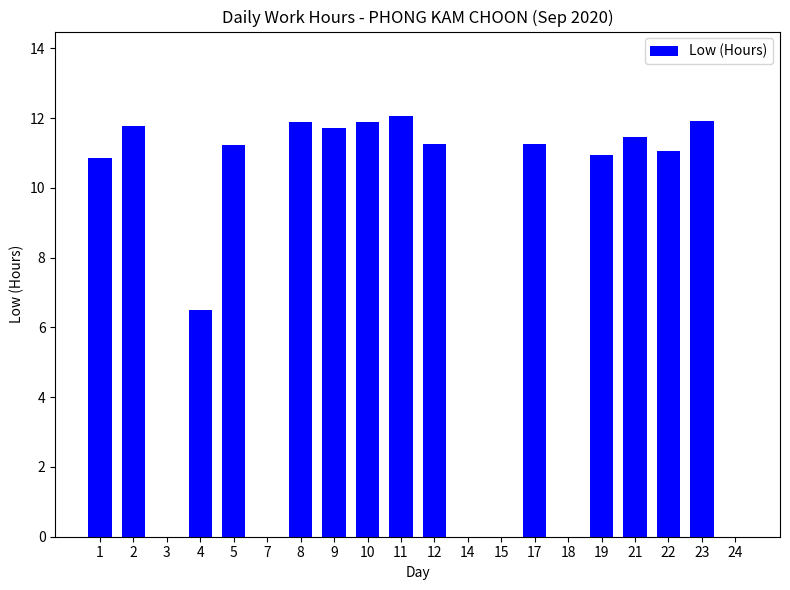

What is the sum of all values?

155.9